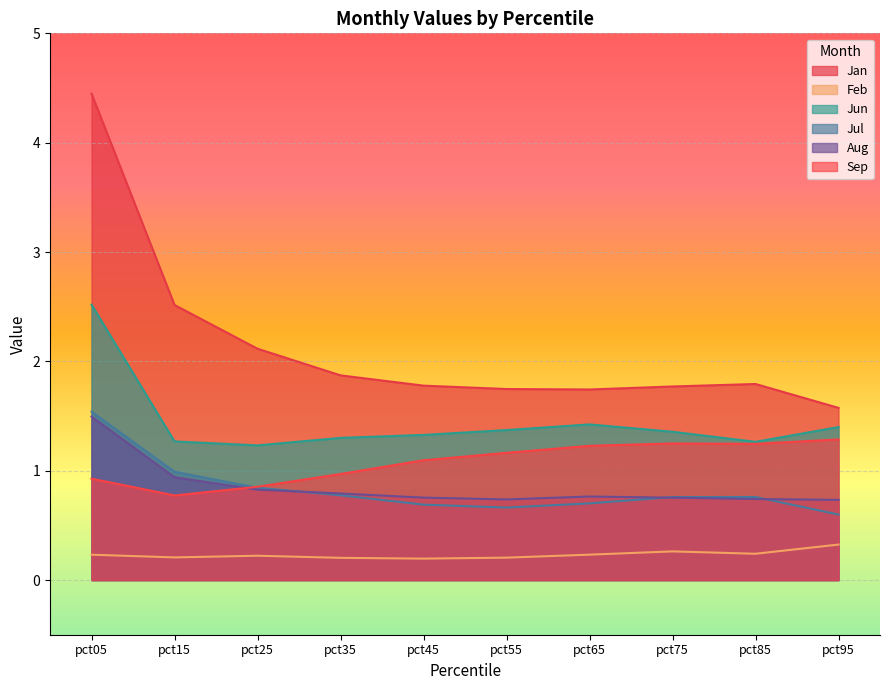

What is the maximum value for Jun?

2.5